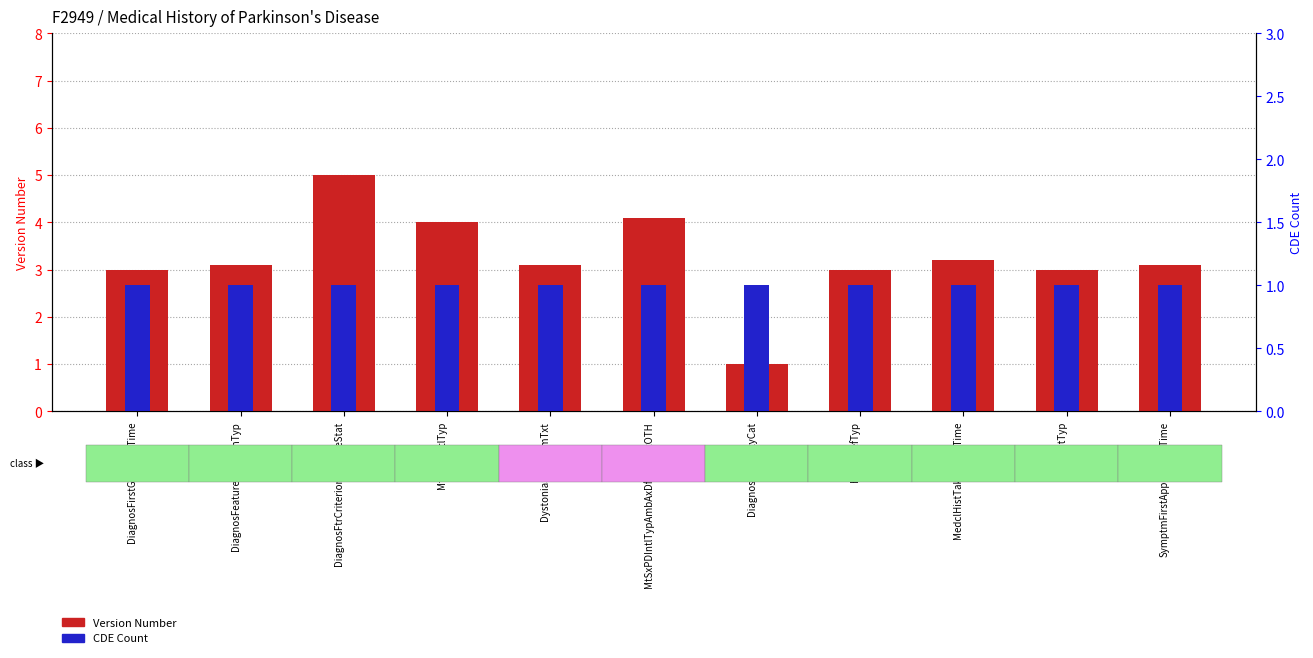

The value of CDE Count at HandPrefTyp is 1.0. True or false?

True